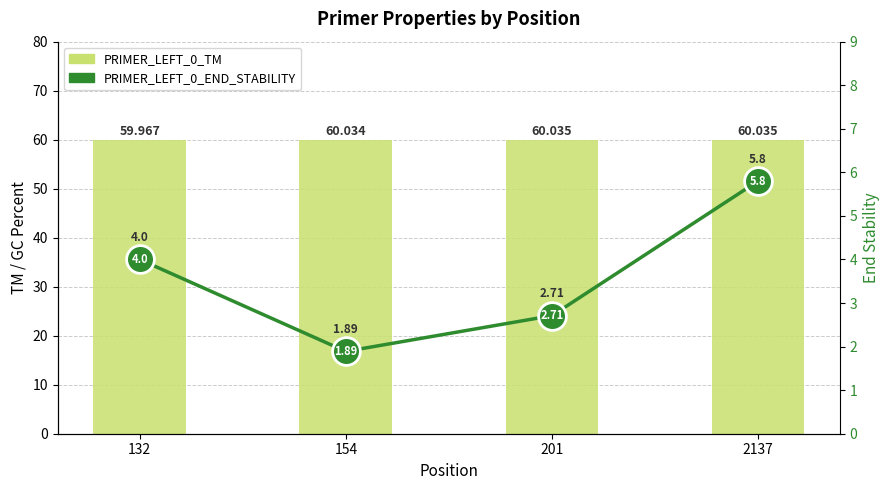

How many series are shown in this chart?

2